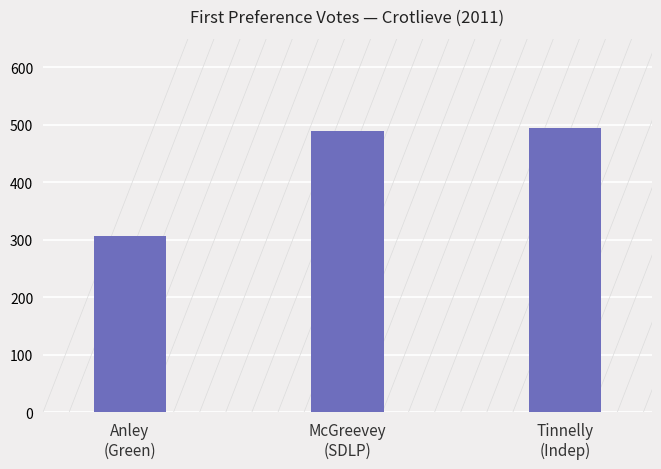

Approximately how many times larger is the value at Tinnelly
(Indep) compared to Anley
(Green)?

1.6